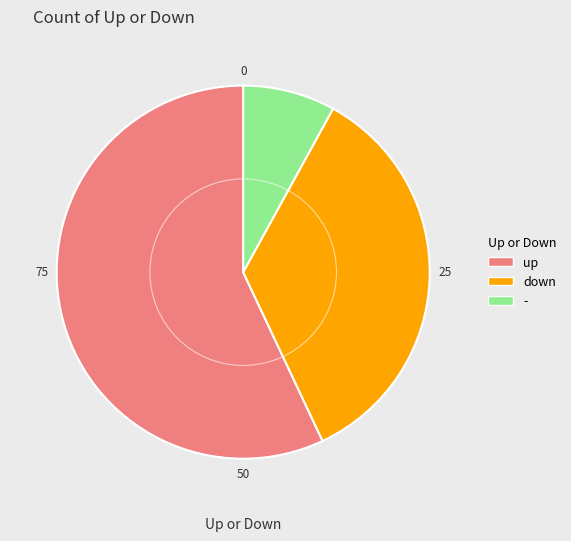

Which category has the smallest portion of the pie?

-